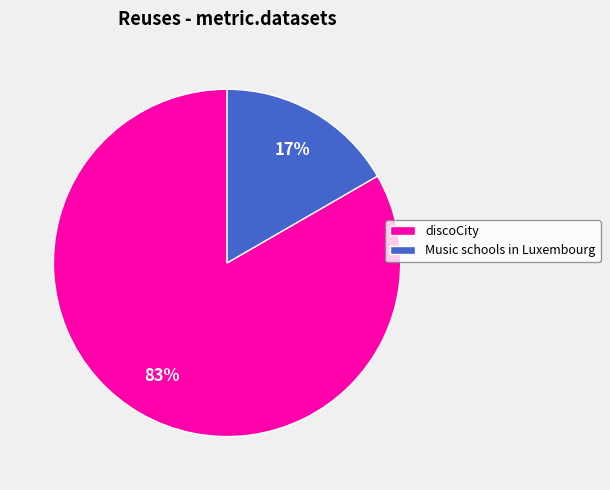

How many segments does this pie chart have?

2